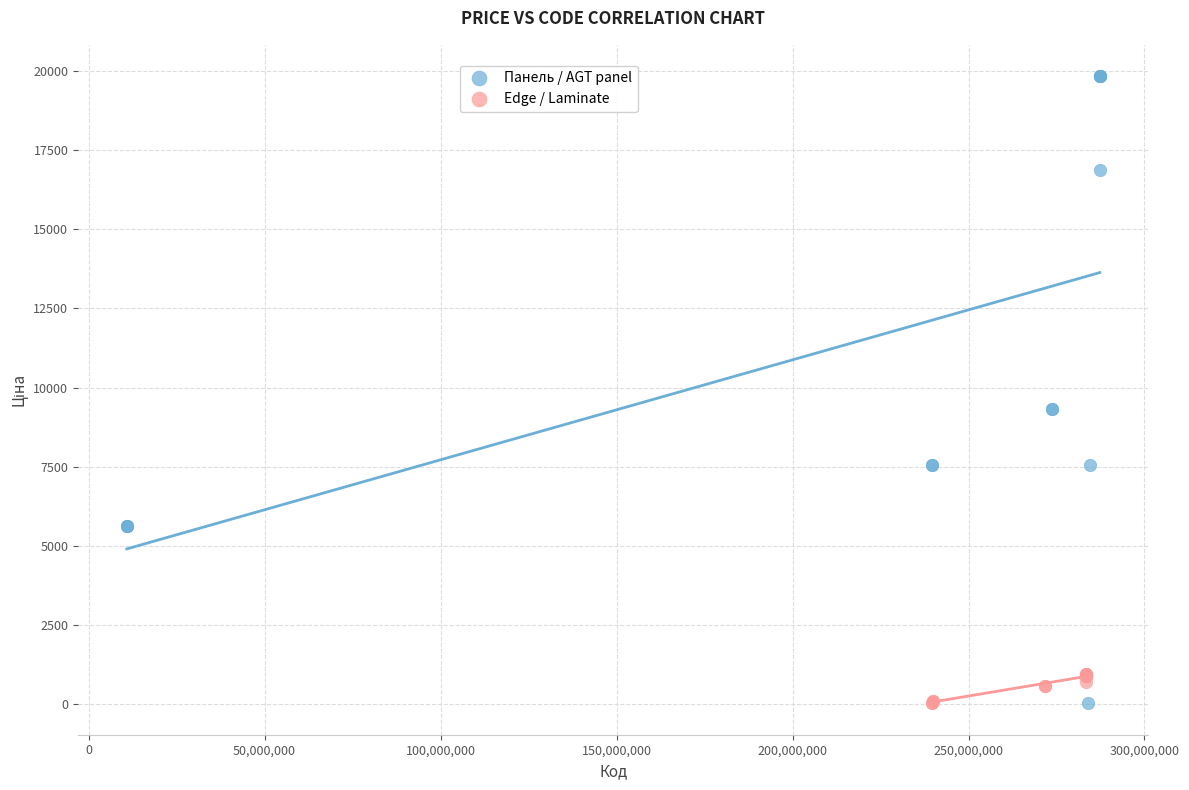

Which series reaches the maximum Y coordinate?

Панель / AGT panel